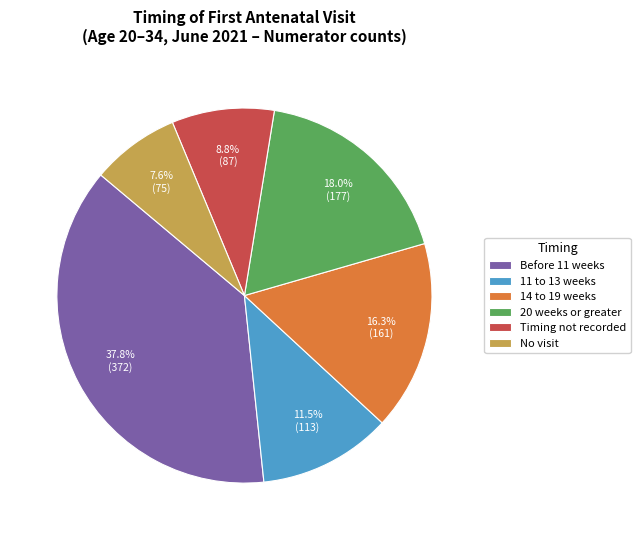

What percentage is the 14 to 19 weeks slice, to the nearest percent?

16%